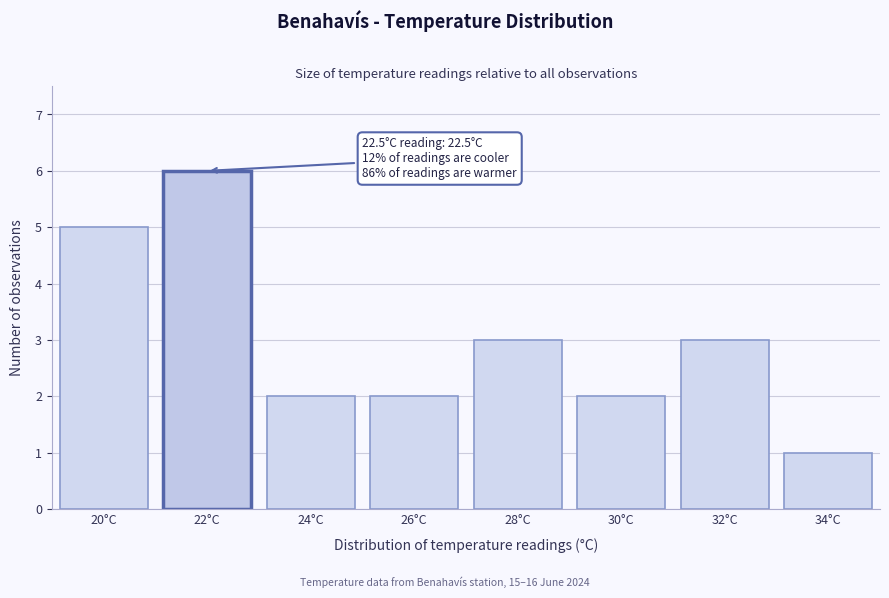

Reading left to right, what are all the values shown in this chart?

5	6	2	2	3	2	3	1